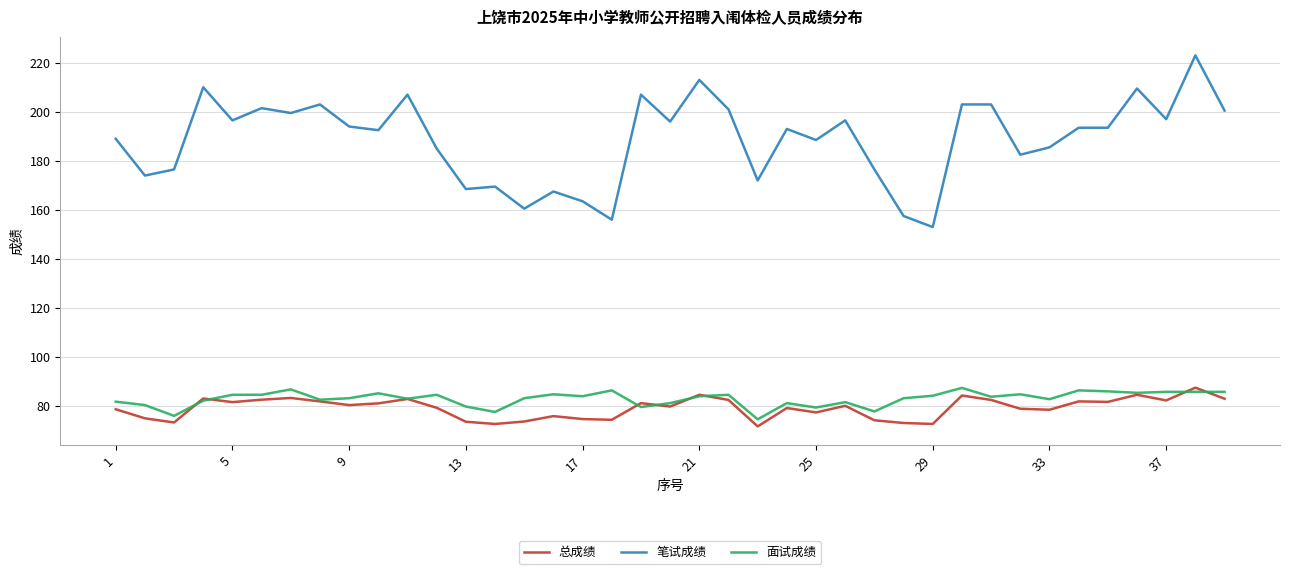

What is the highest value of the 总成绩 series?

87.5